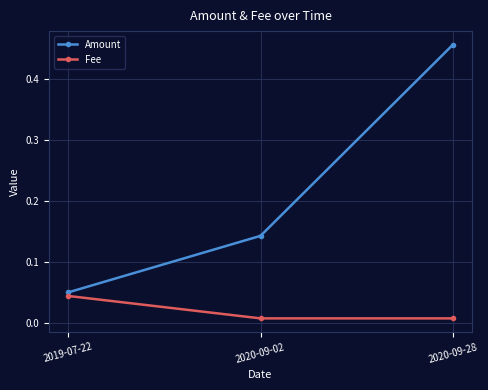

How many lines are shown in the chart?

2